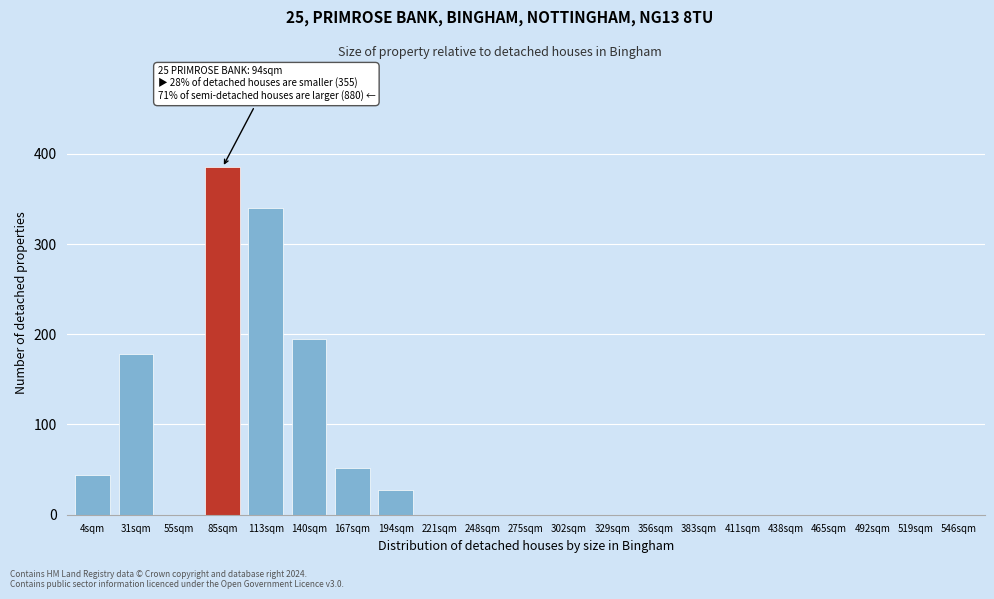

Reading right to left, list all the values displayed in this chart.

546sqm=0	519sqm=0	492sqm=0	465sqm=0	438sqm=0	411sqm=0	383sqm=0	356sqm=0	329sqm=0	302sqm=0	275sqm=0	248sqm=0	221sqm=0	194sqm=27	167sqm=52	140sqm=195	113sqm=340	85sqm=385	55sqm=0	31sqm=178	4sqm=44